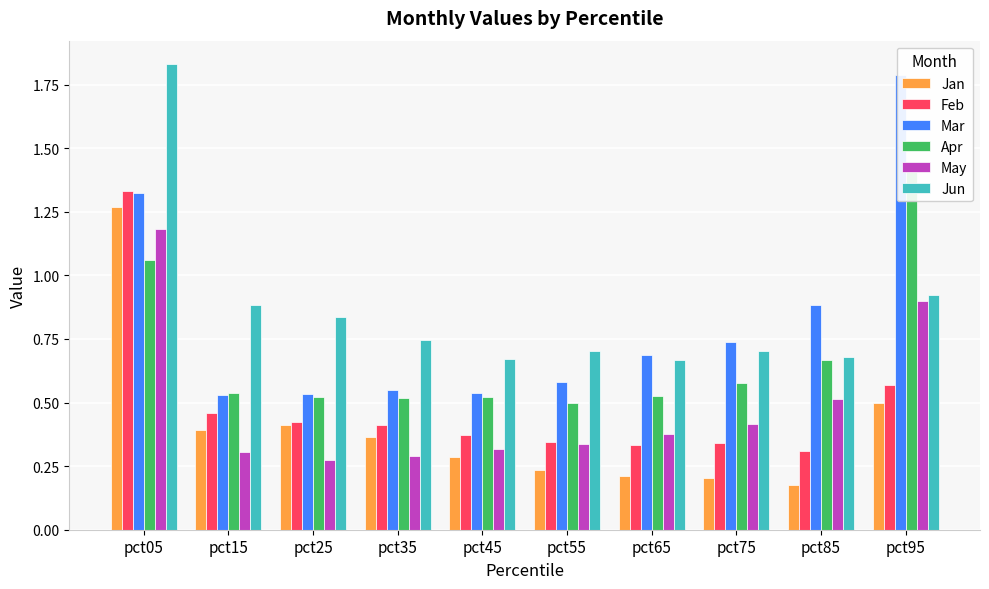

True or false: Feb has a value of 0.1 at pct95.

False